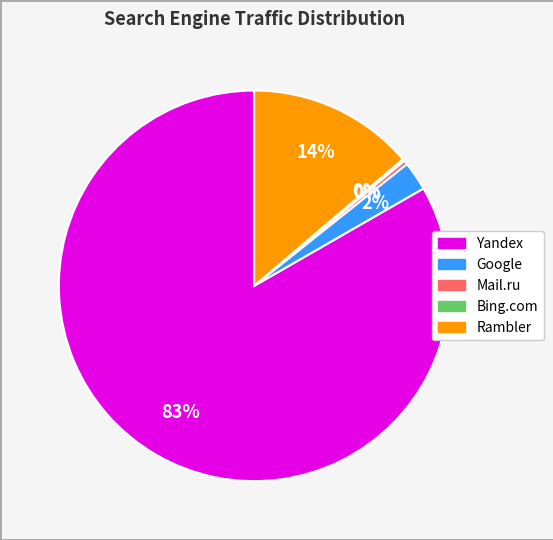

Which has a higher value, Yandex or Google?

Yandex